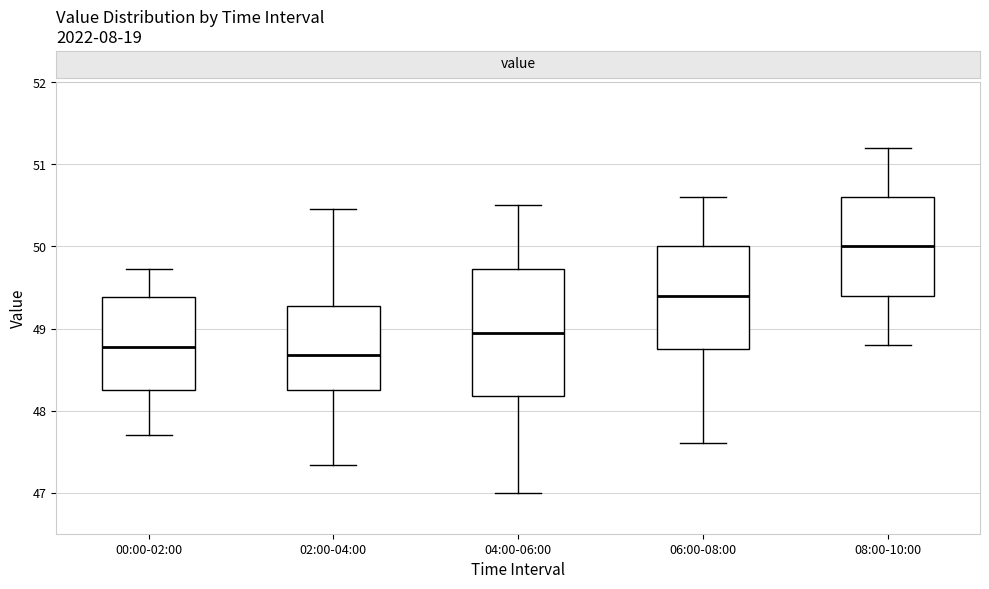

Where is the upper edge of the box for 00:00-02:00 on the y-axis? The values are not printed on the chart, so give them approximately, as read against the axis.

49.4